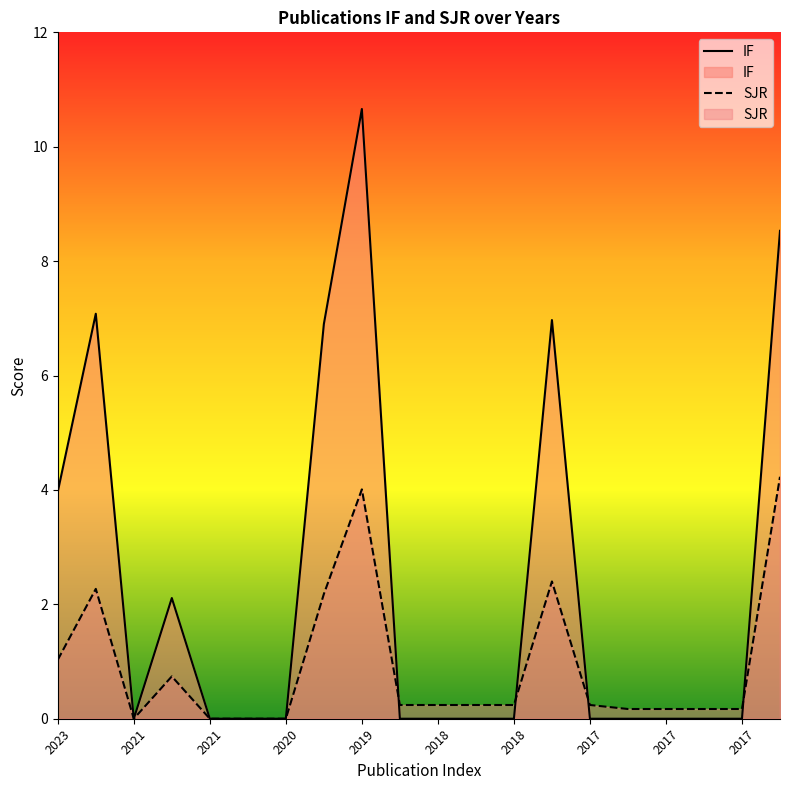

What is the label of the 20th point from the left?

19